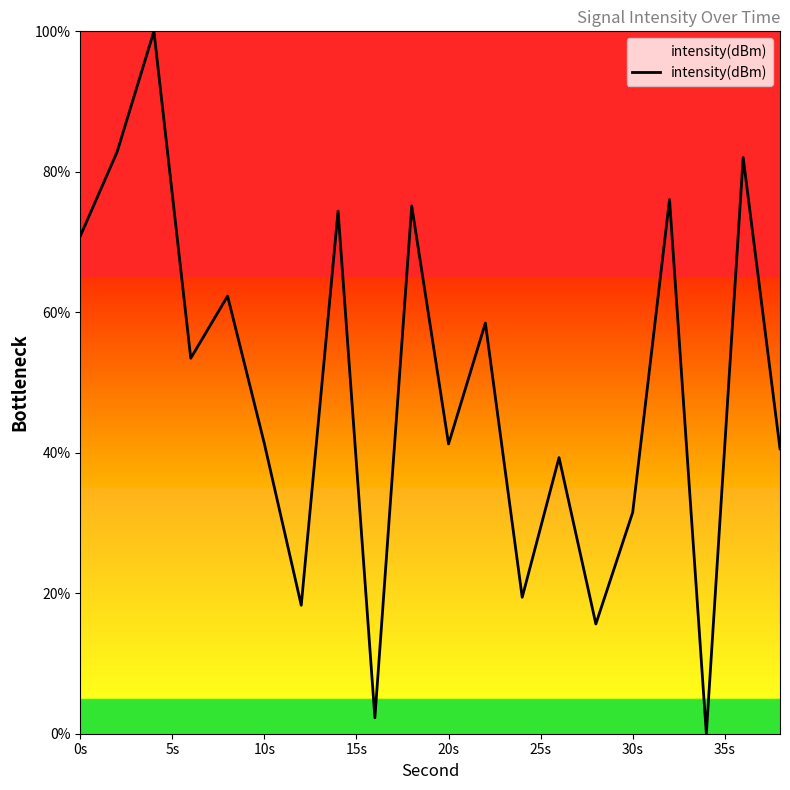

What is the greatest value displayed?

100.0